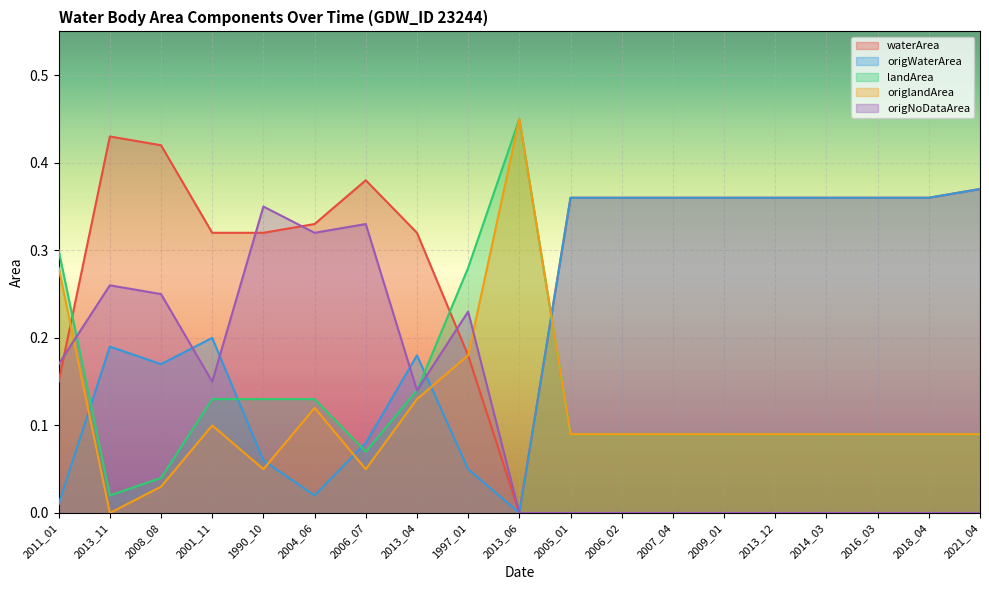

How many categories are shown in the chart?

19